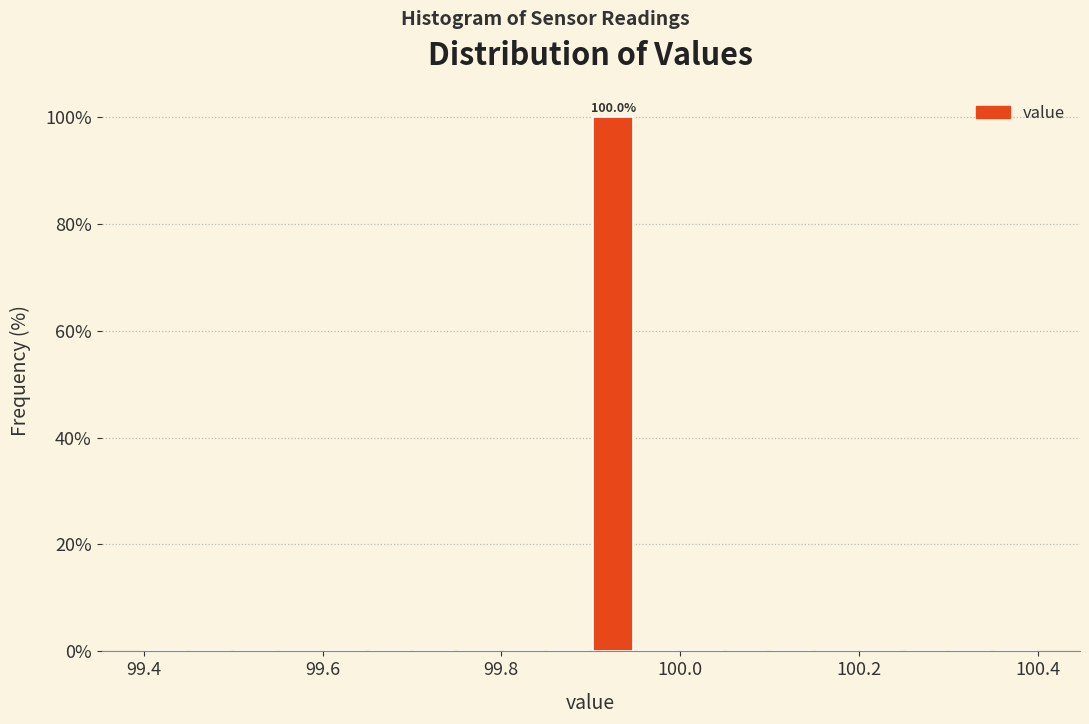

Read against the x-axis, roughly where is the centre of the tallest bar?

99.92